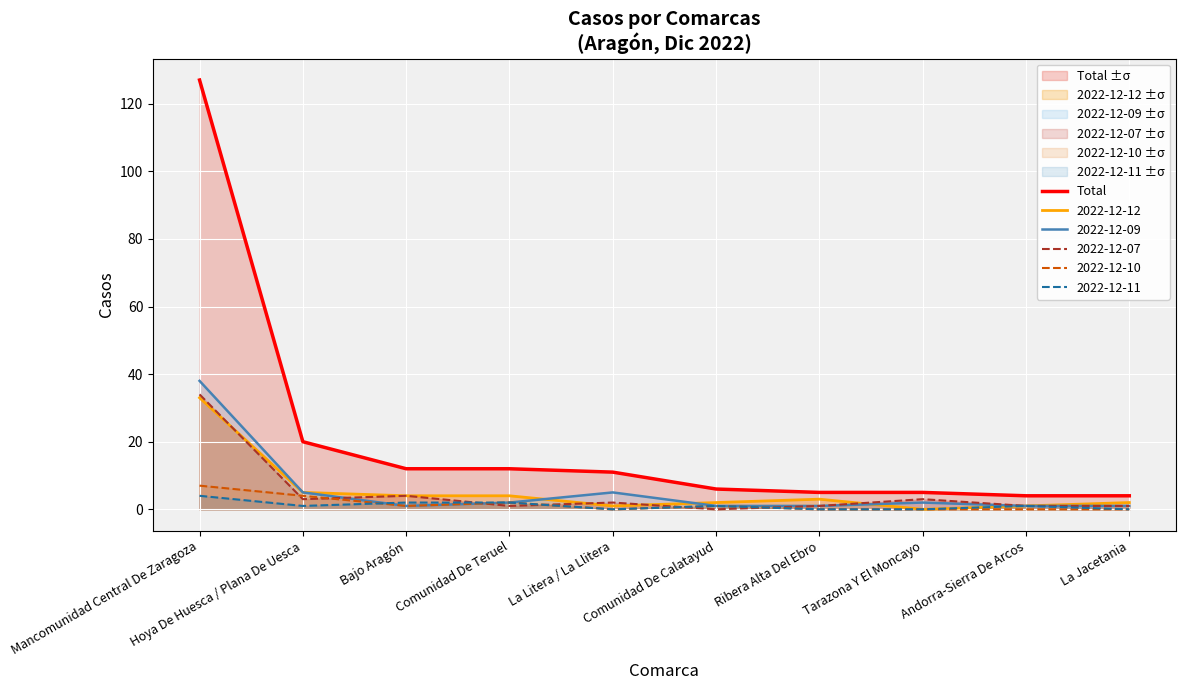

What position from the left is Ribera Alta Del Ebro?

7